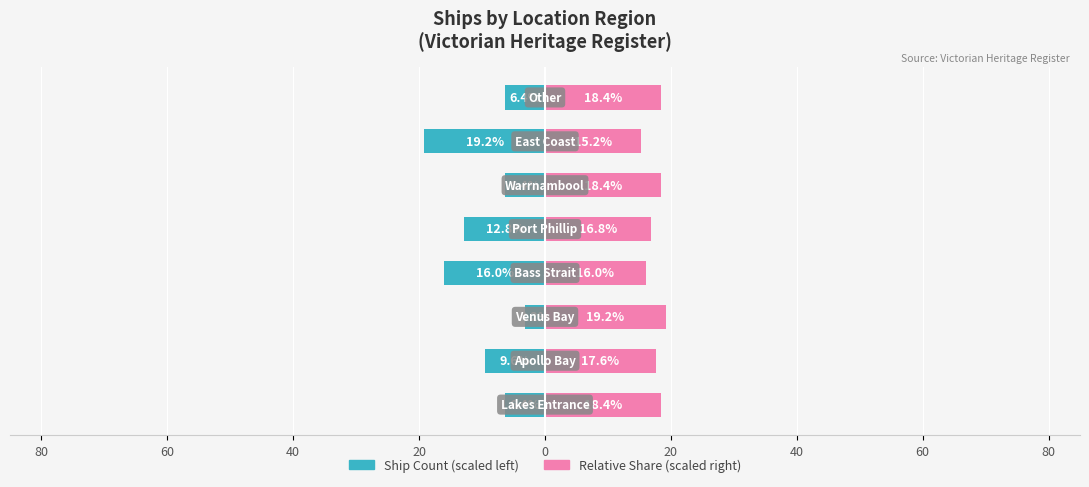

What is the minimum value for Relative Share (scaled right)?

15.2